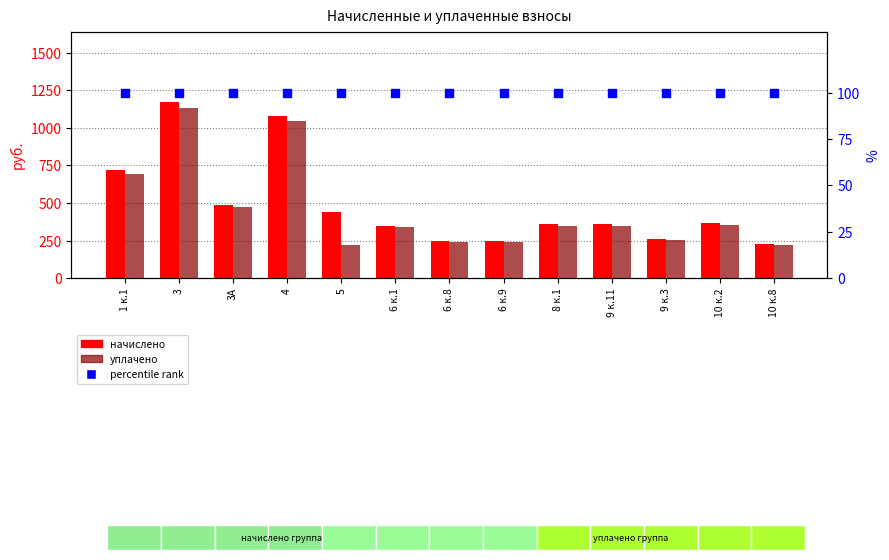

Which series reaches the minimum Y coordinate?

percentile rank